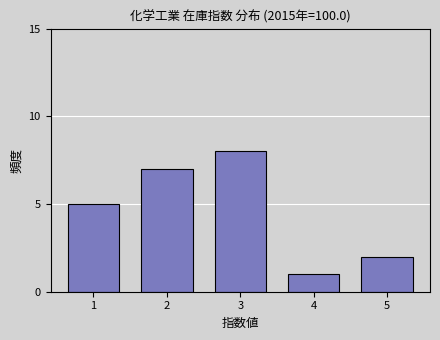

Reading left to right, transcribe all the data shown in this chart.

5	7	8	1	2